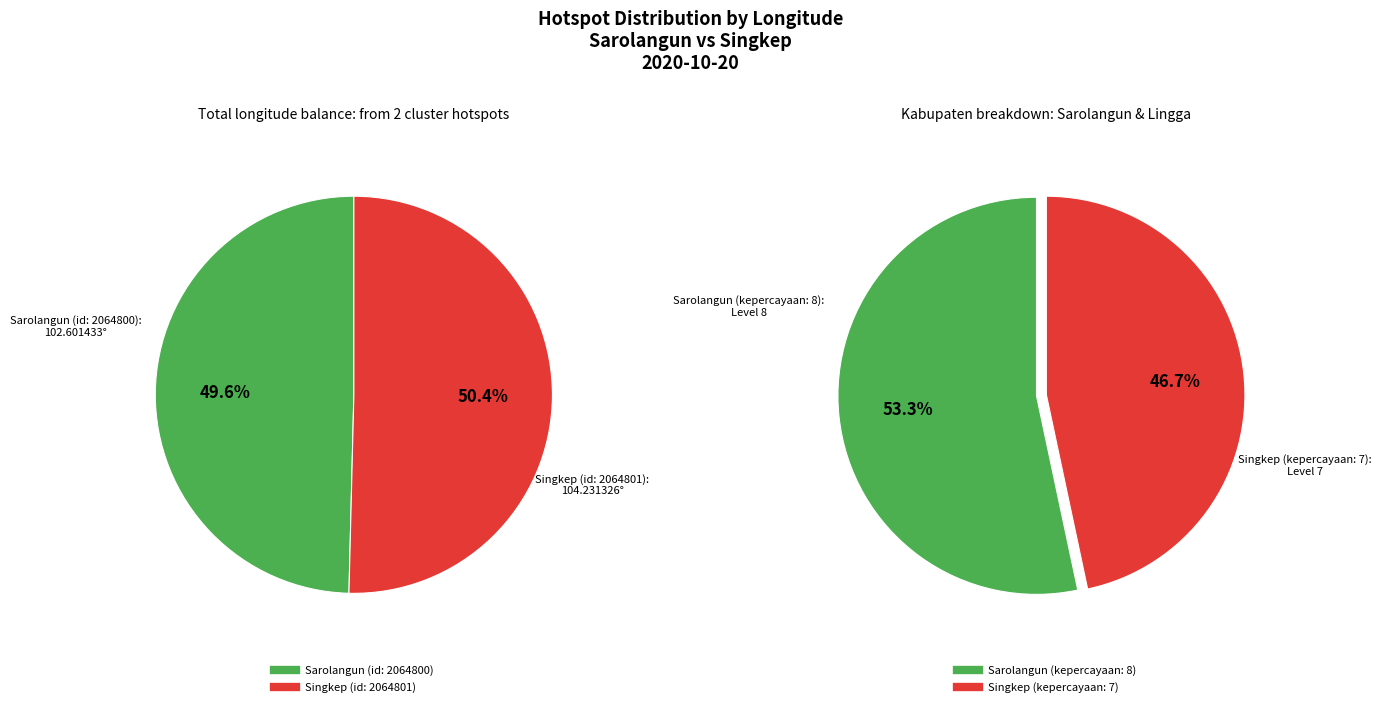

What is the ratio of the value at Singkep (id: 2064801) to the value at Sarolangun (id: 2064800)?

1.0